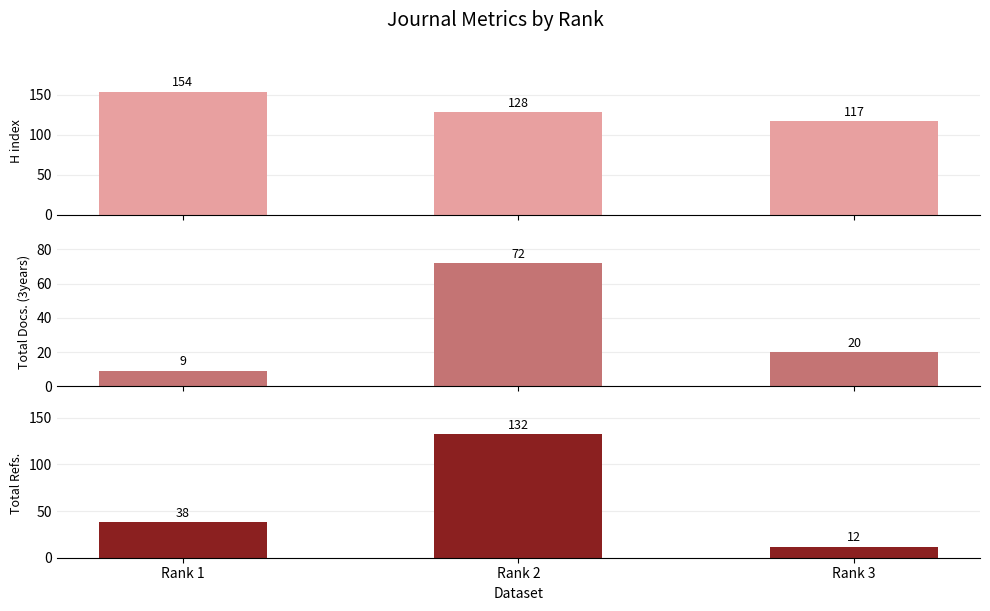

Is the value of Total Docs. (3years) at Rank 2 greater than the value of H index at Rank 2?

No